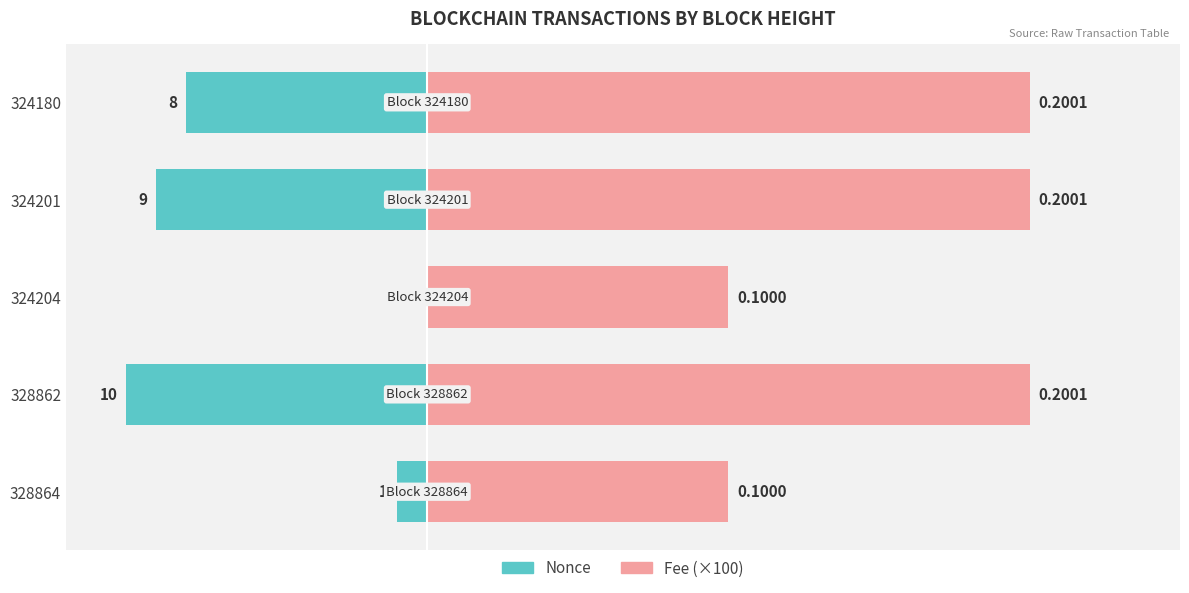

The Fee (×100) series shows 20.0 at 328862. True or false?

True